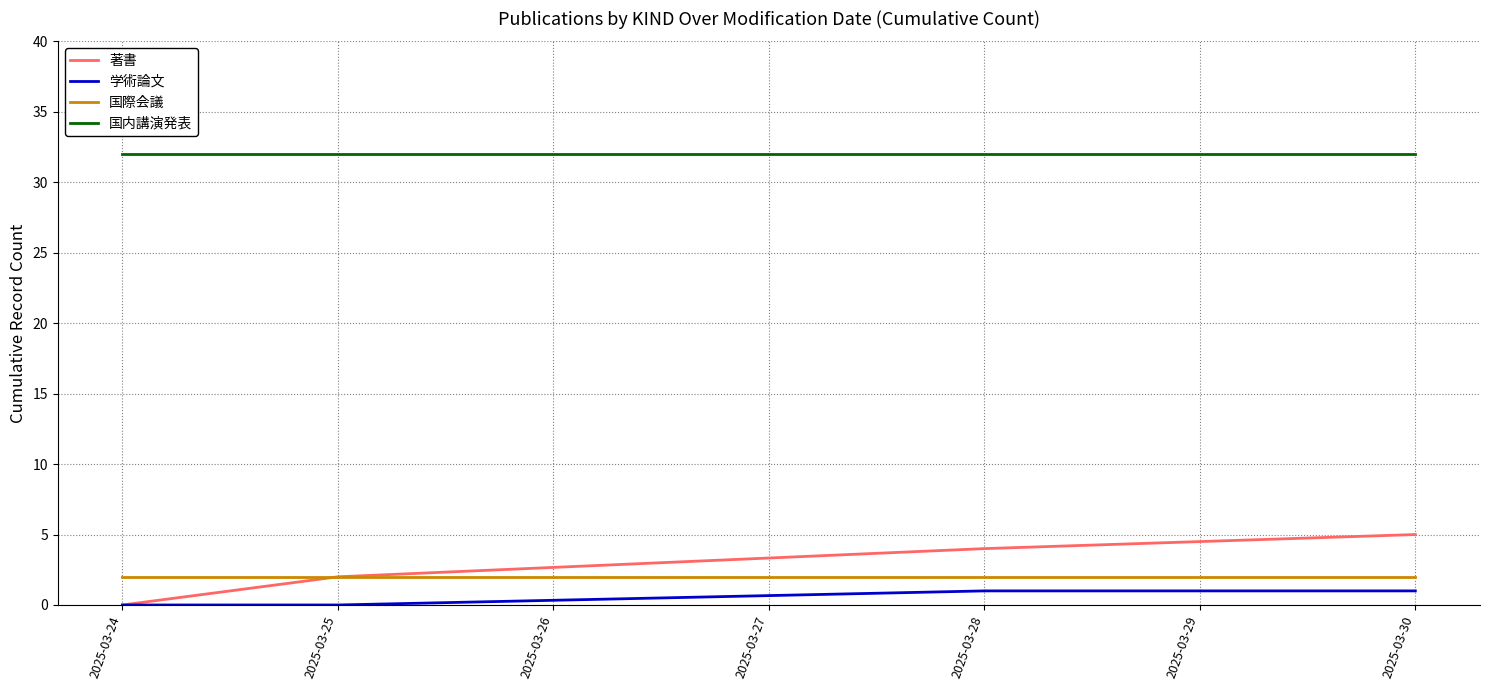

True or false: 著書 has a value of 2 at 2025-03-25.

True